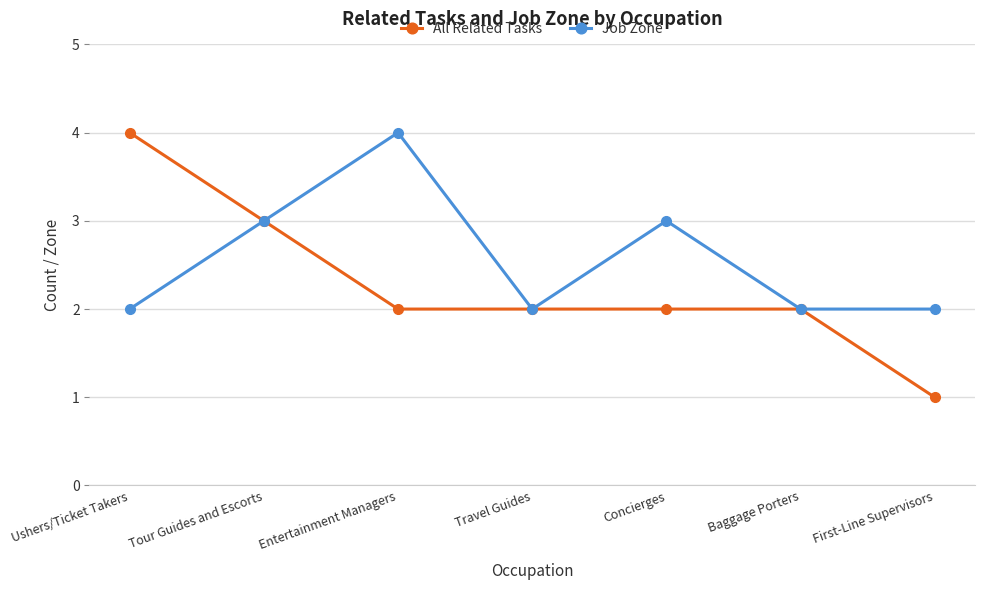

Where does the All Related Tasks series first go above 2?

Ushers/Ticket Takers